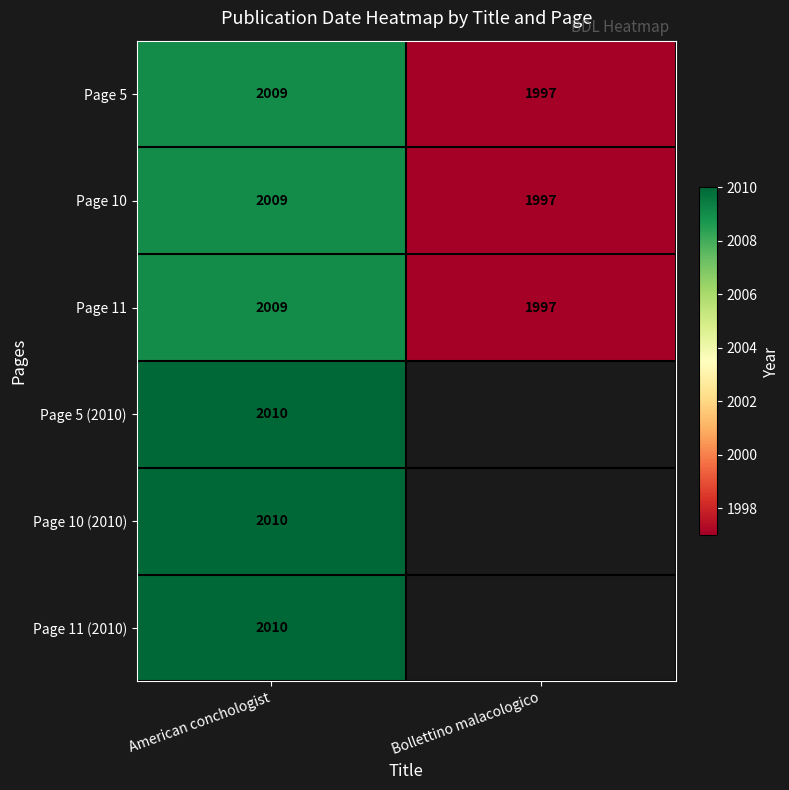

How many data points in Page 10 are less than 2009?

1